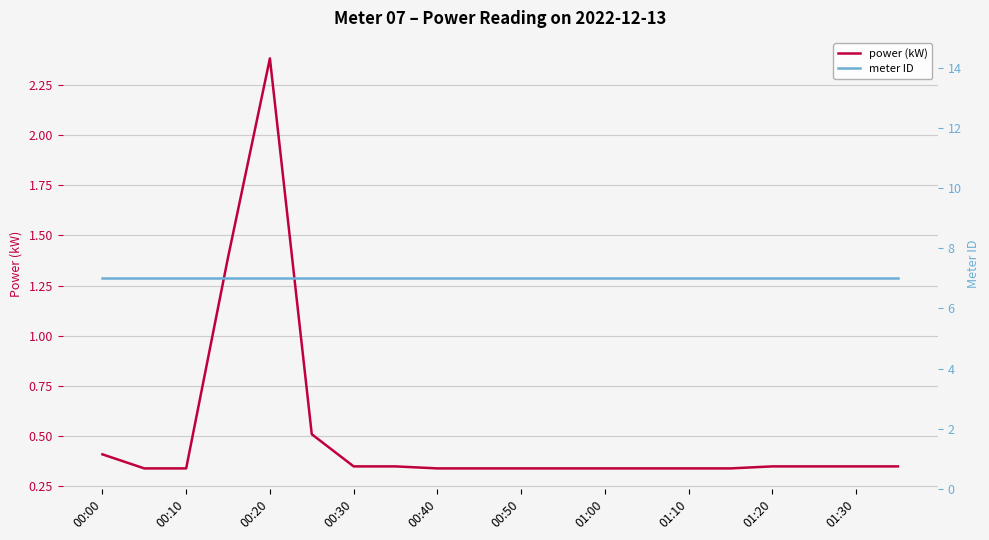

The value of power (kW) at 00:20 is 2.4. True or false?

True